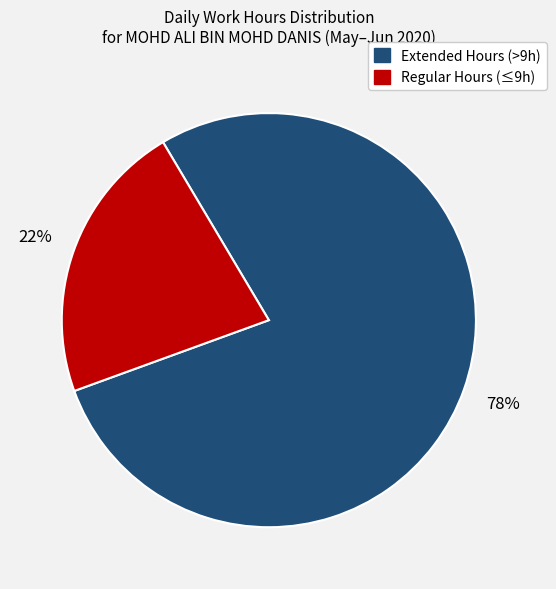

Does any single category account for the majority?

Yes